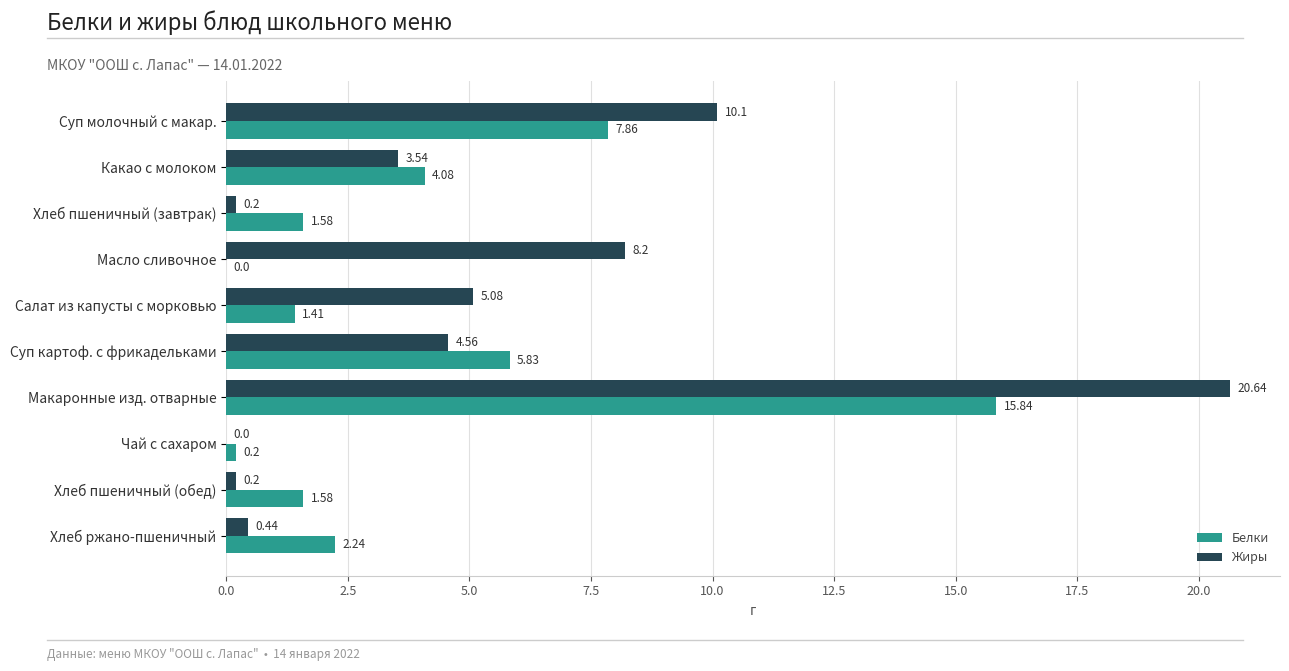

What is the sum of all Жиры values?

53.0